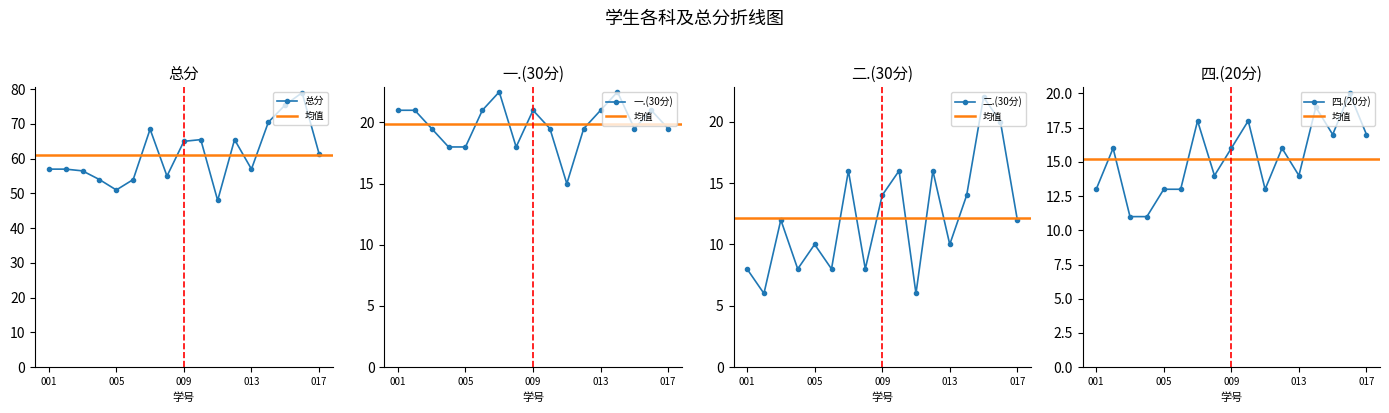

What is the highest value of the 总分 series?

79.0